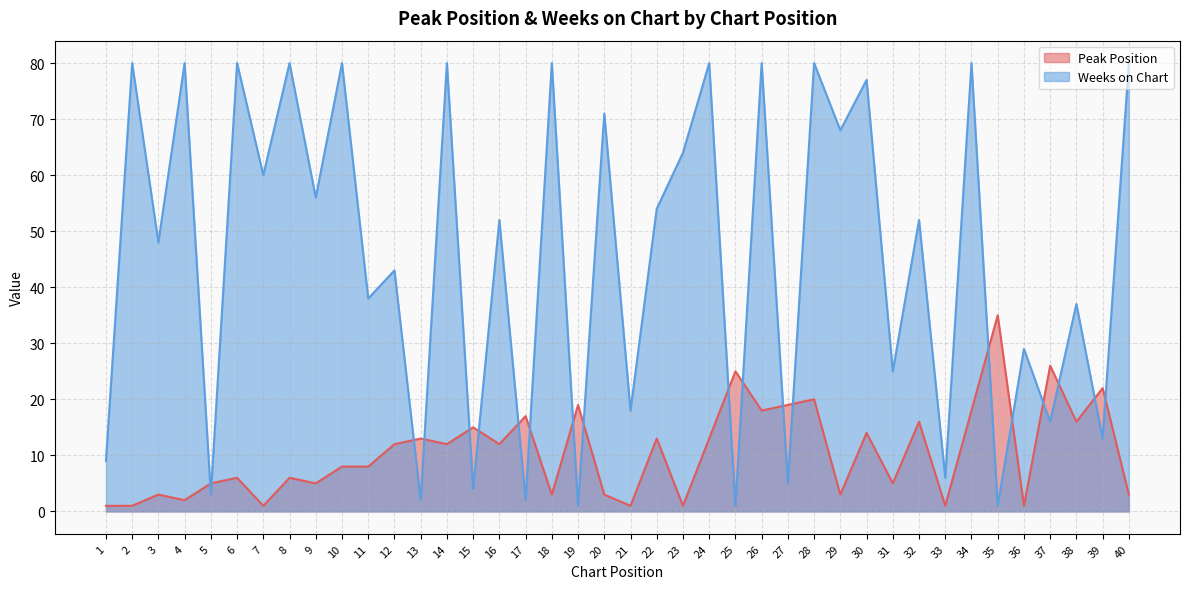

At which category is the sum across all series the highest?

28